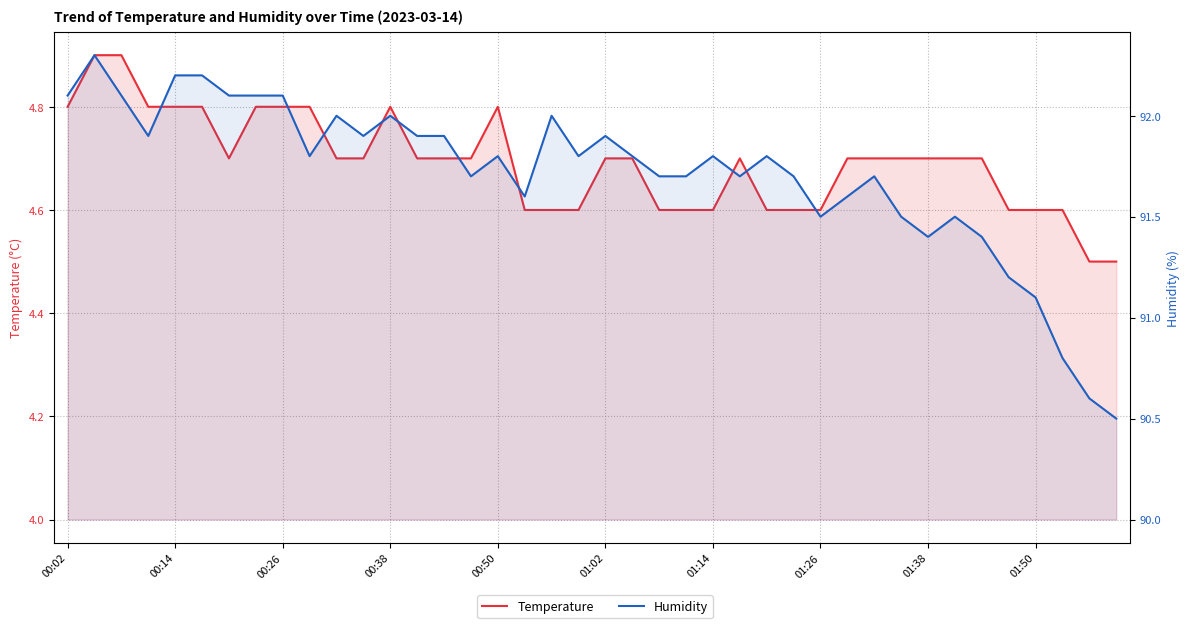

List the series in order of their overall mean, highest first.

Humidity, Temperature